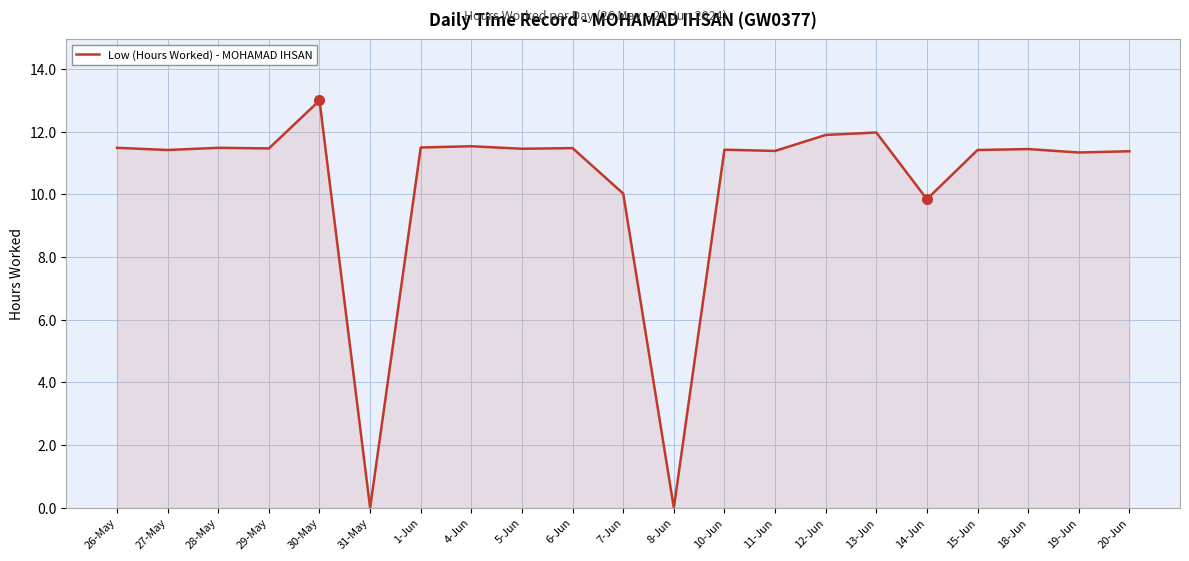

What position from the left is 19-Jun?

20